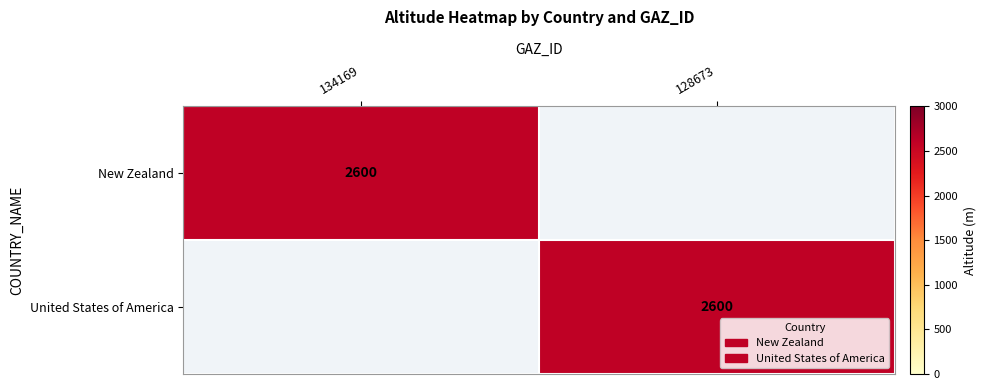

The value of New Zealand at 134169 is 1187. True or false?

False